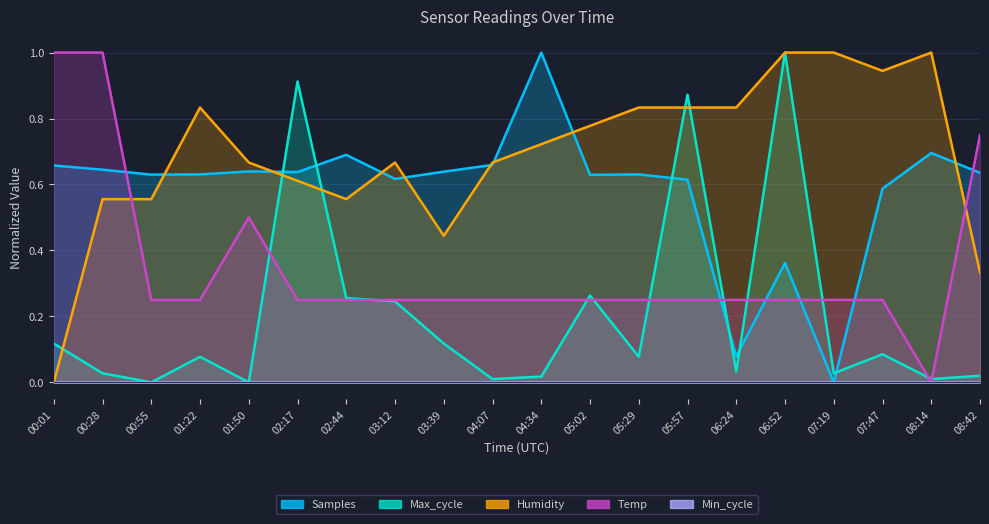

What is the difference between the highest and lowest values at 00:55?

0.6